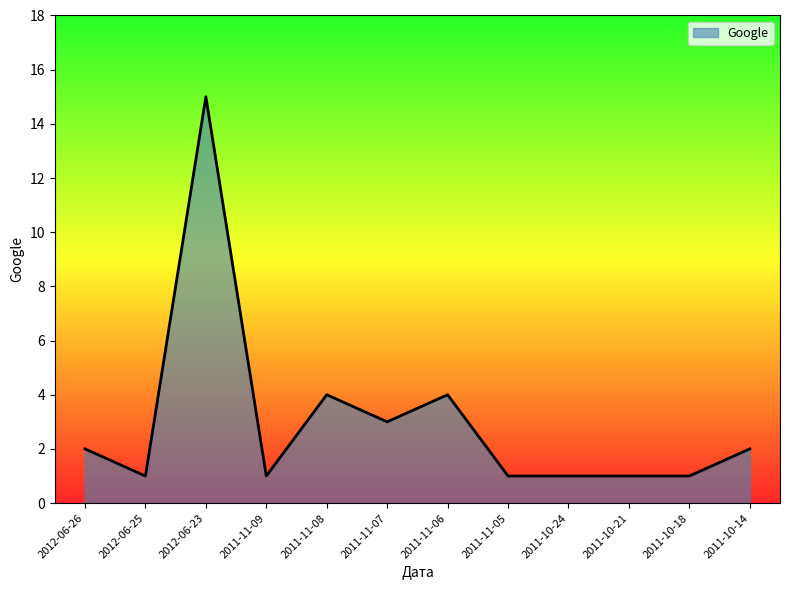

What position from the left is 2012-06-26?

1